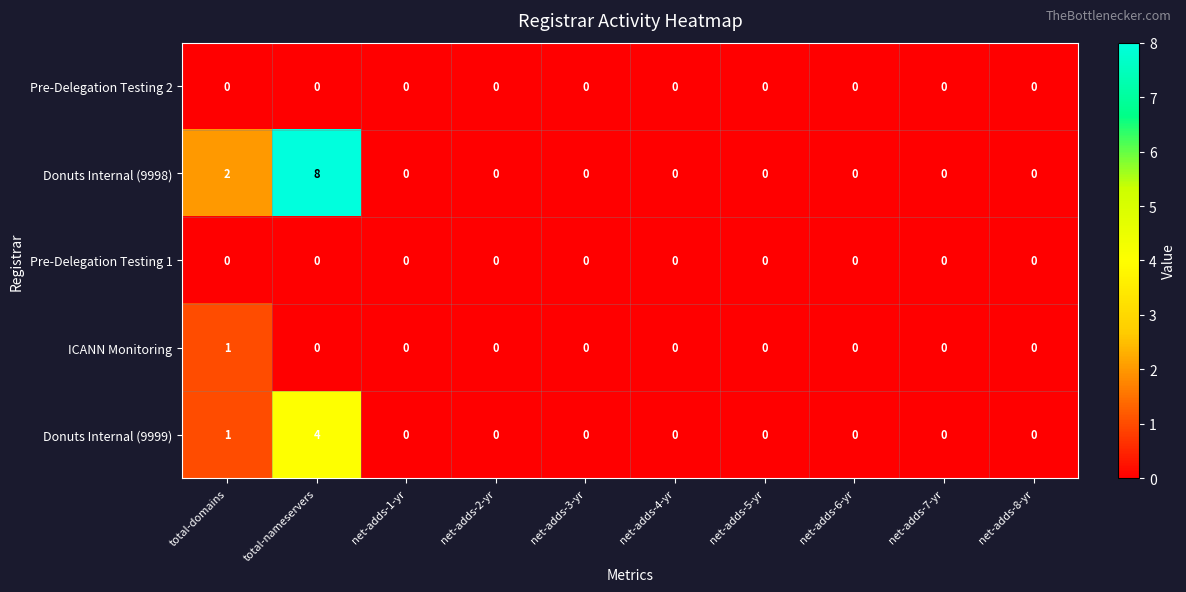

What is the sum of all Donuts Internal (9998) values?

10